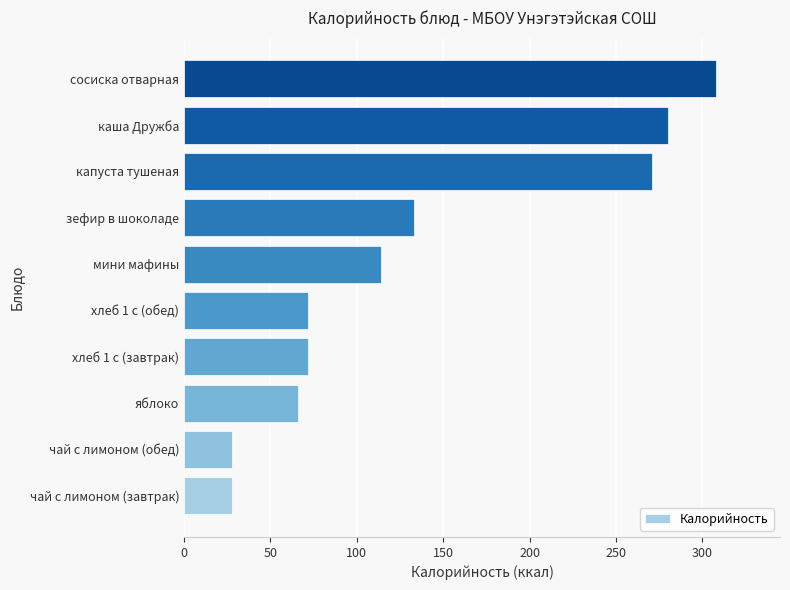

How many bars are there in total?

10